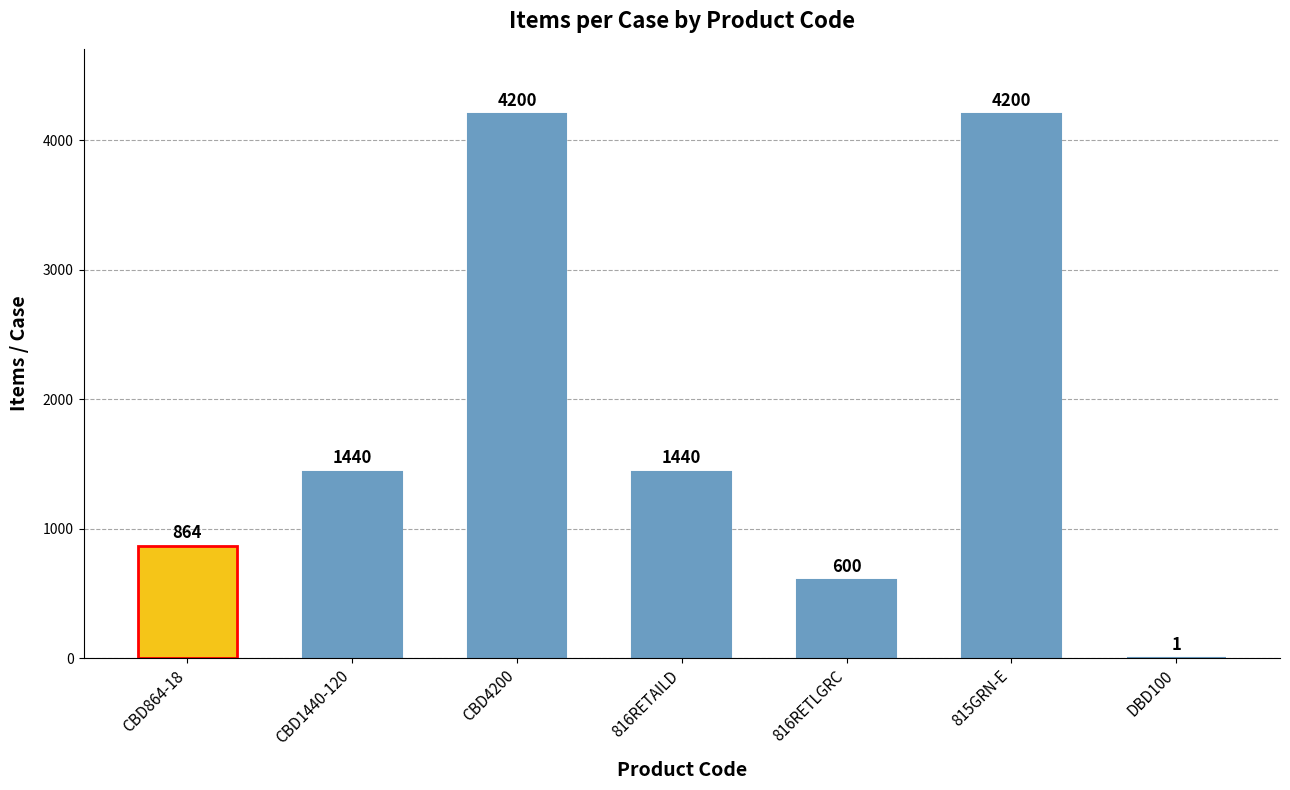

True or false: the data shows 2075 at 816RETAILD.

False